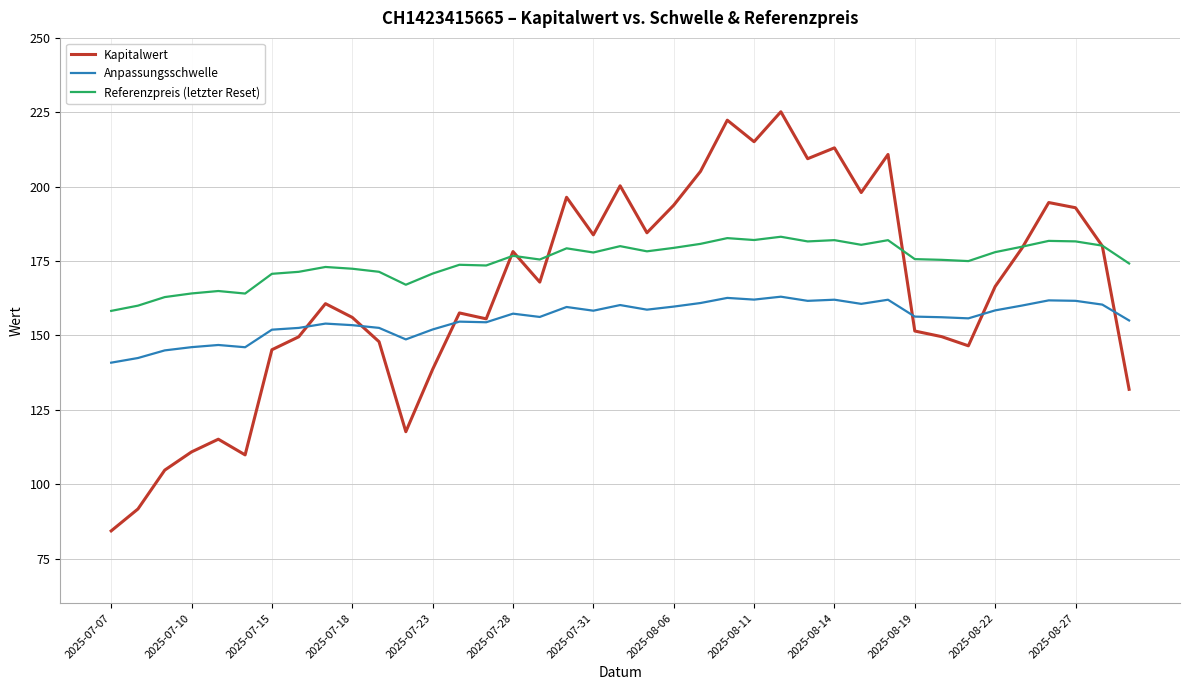

List the series in order of their overall mean, highest first.

Referenzpreis (letzter Reset), Kapitalwert, Anpassungsschwelle